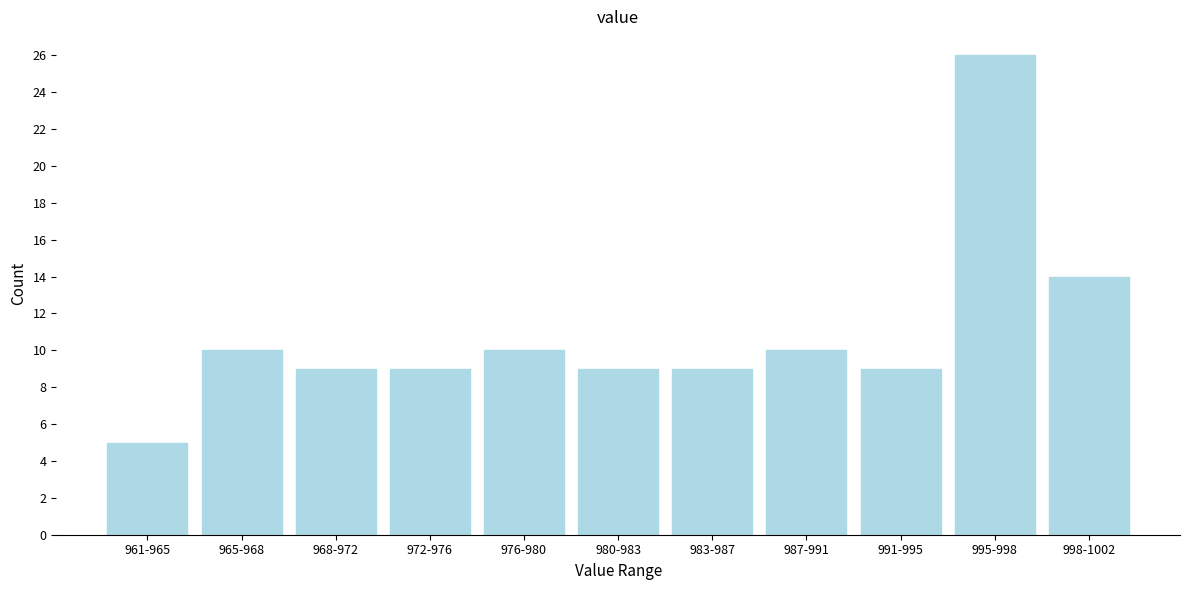

Reading left to right, list all the values displayed in this chart.

5	10	9	9	10	9	9	10	9	26	14